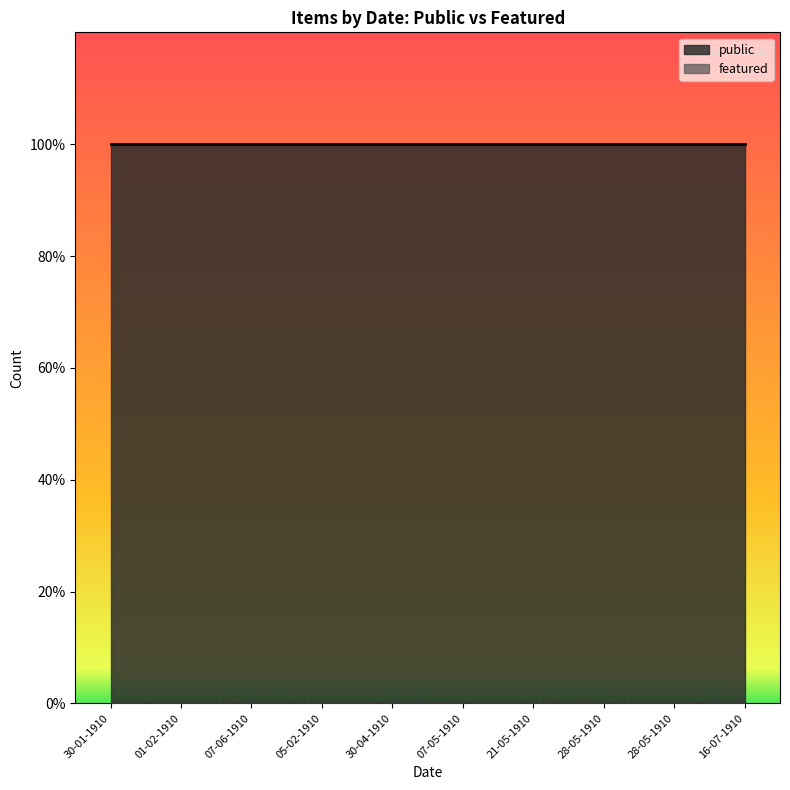

At 30-01-1910, list the series in order from largest to smallest.

public, featured